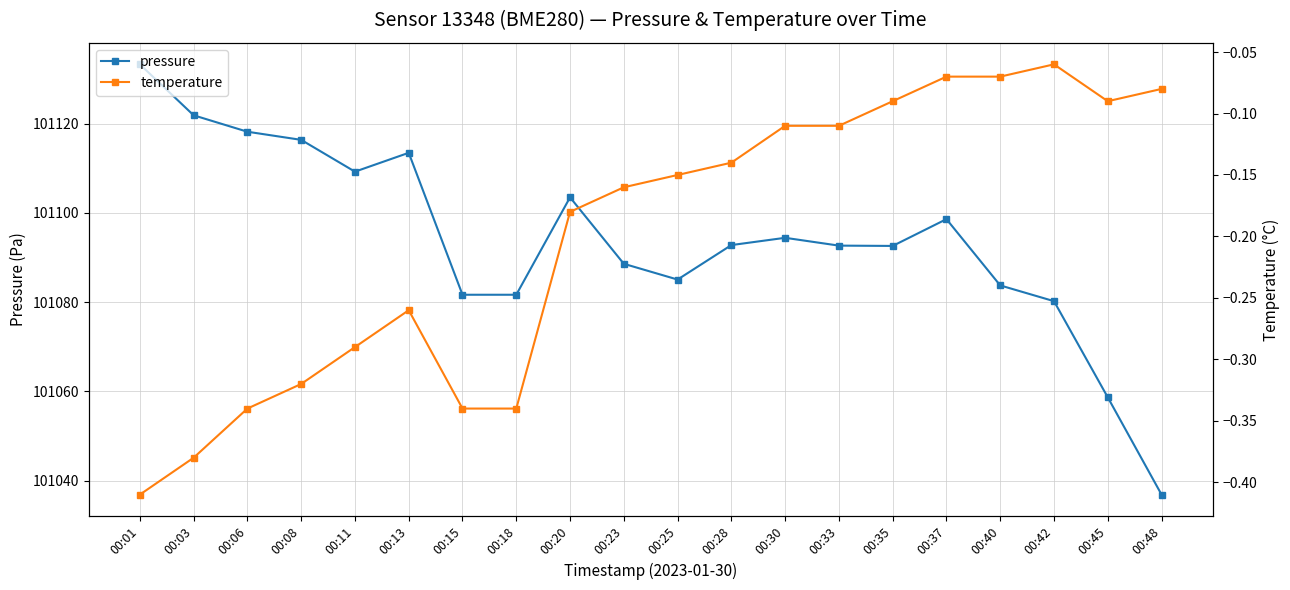

The pressure series shows 44736.5 at 00:15. True or false?

False